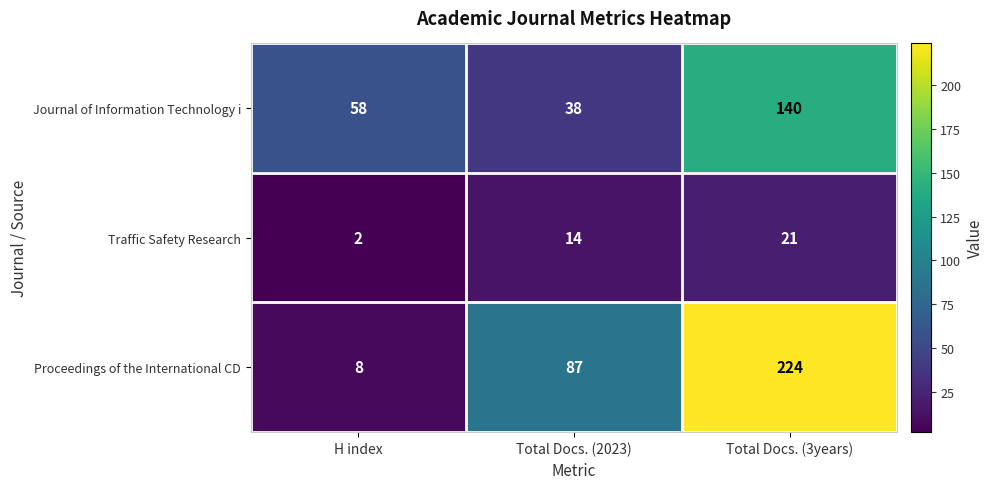

How many data points in Traffic Safety Research are less than 14?

1